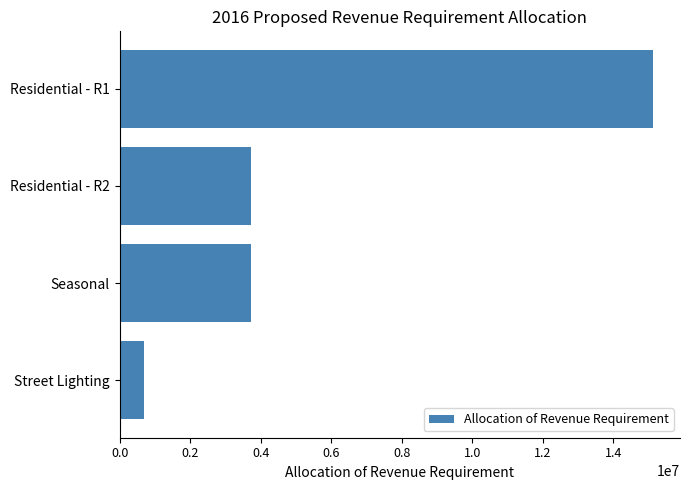

What value does the data have at Residential - R2?

3731937.4